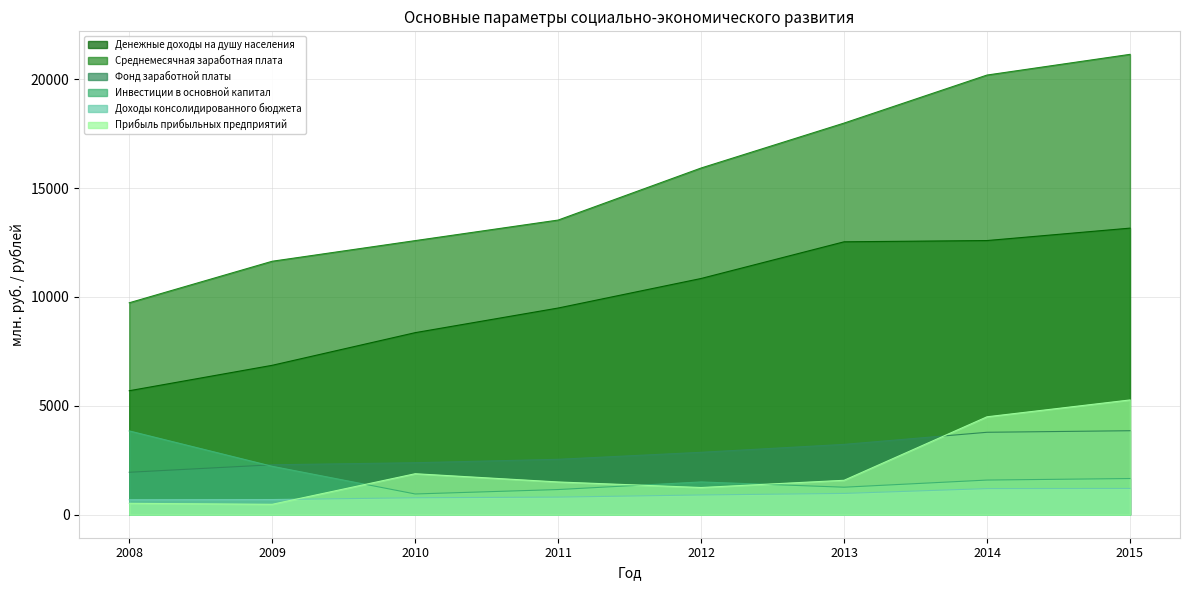

Is the value of Прибыль прибыльных предприятий at 2012 greater than the value of Среднемесячная заработная плата at 2012?

No